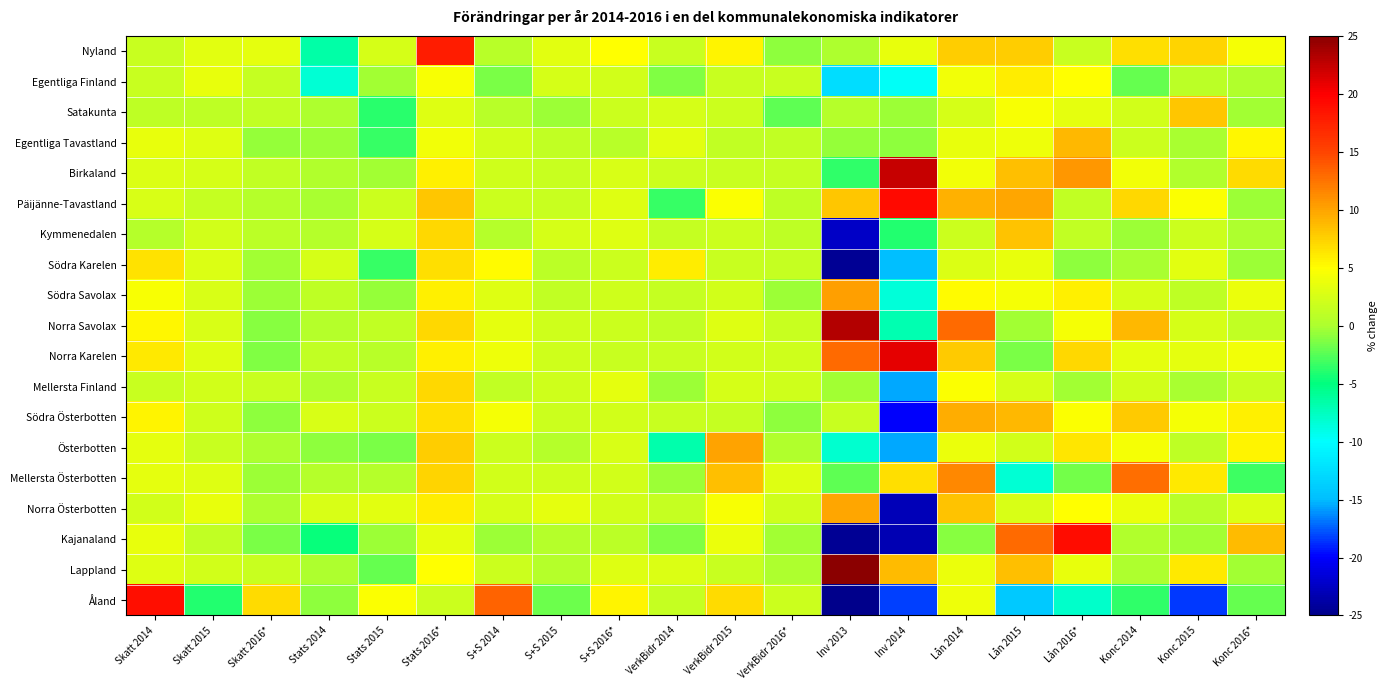

List the series in order of their peak value, lowest first.

Egentliga Finland, Södra Karelen, Mellersta Finland, Satakunta, Kymmenedalen, Egentliga Tavastland, Södra Österbotten, Norra Österbotten, Österbotten, Södra Savolax, Mellersta Österbotten, Nyland, Åland, Kajanaland, Päijänne-Tavastland, Norra Karelen, Birkaland, Norra Savolax, Lappland